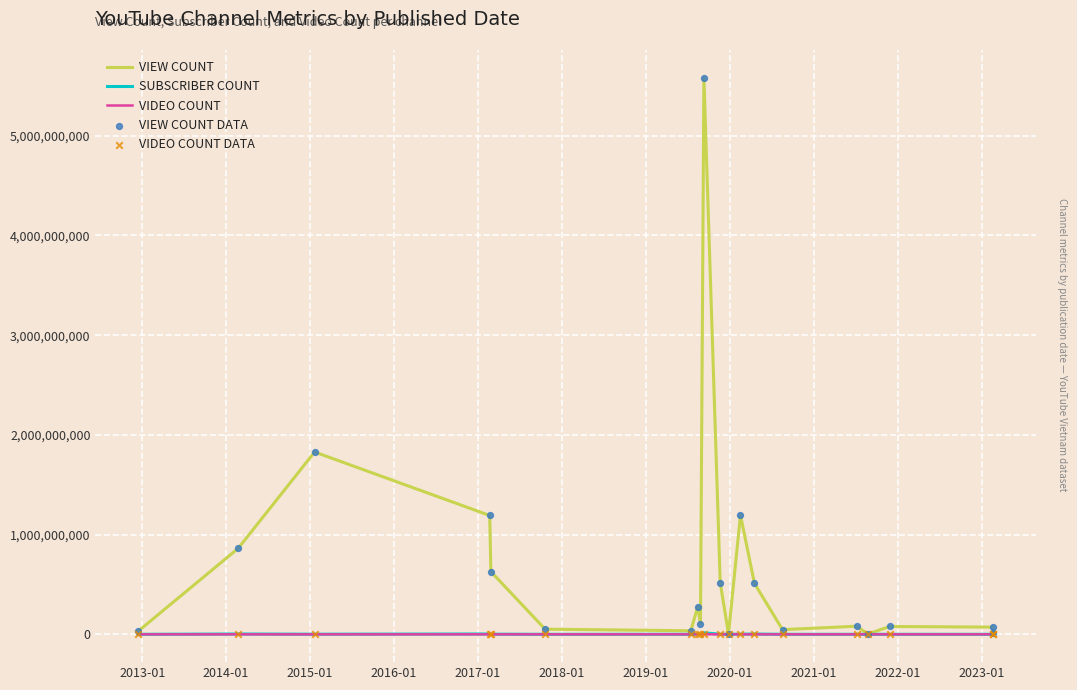

What is the maximum value shown in the chart?

5580599122